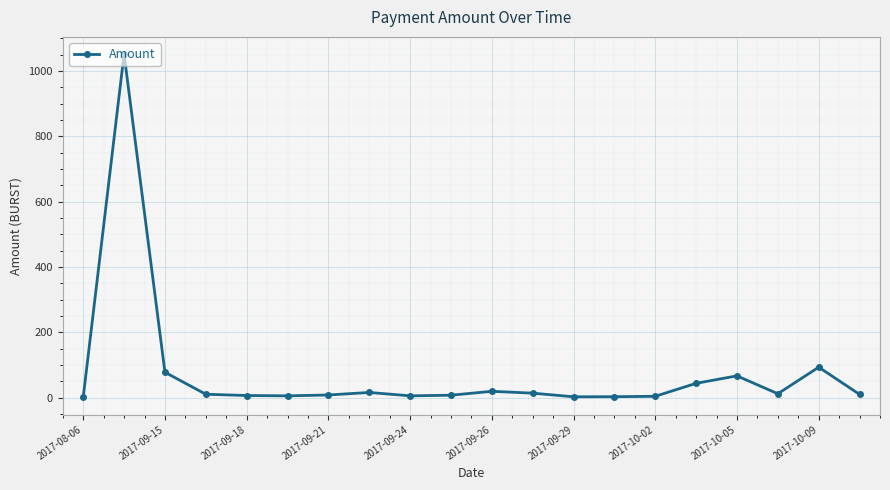

True or false: there are more than 2 points higher than both neighbors.

True